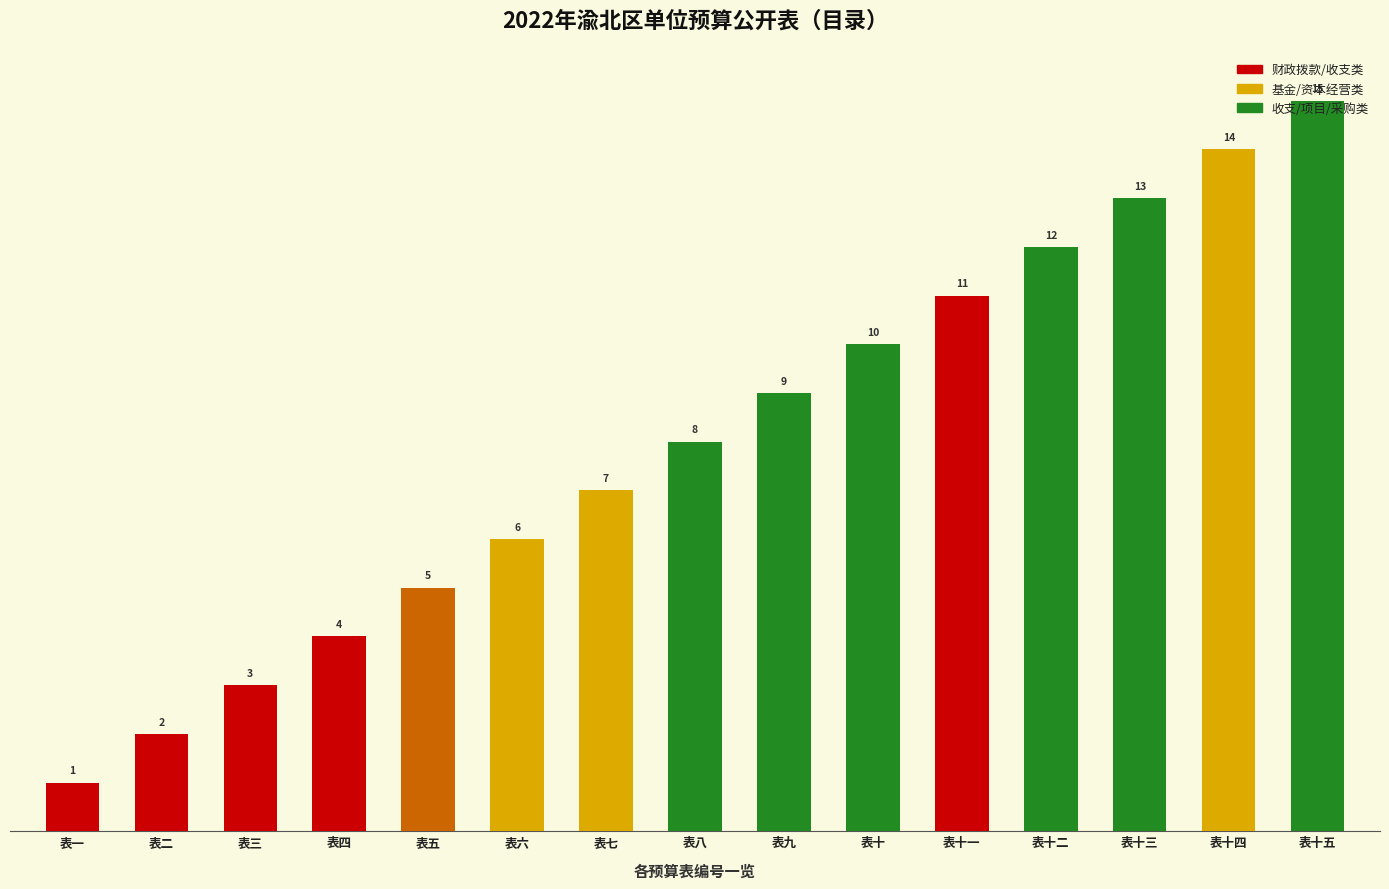

The chart shows a value of 1 at 表四. True or false?

False